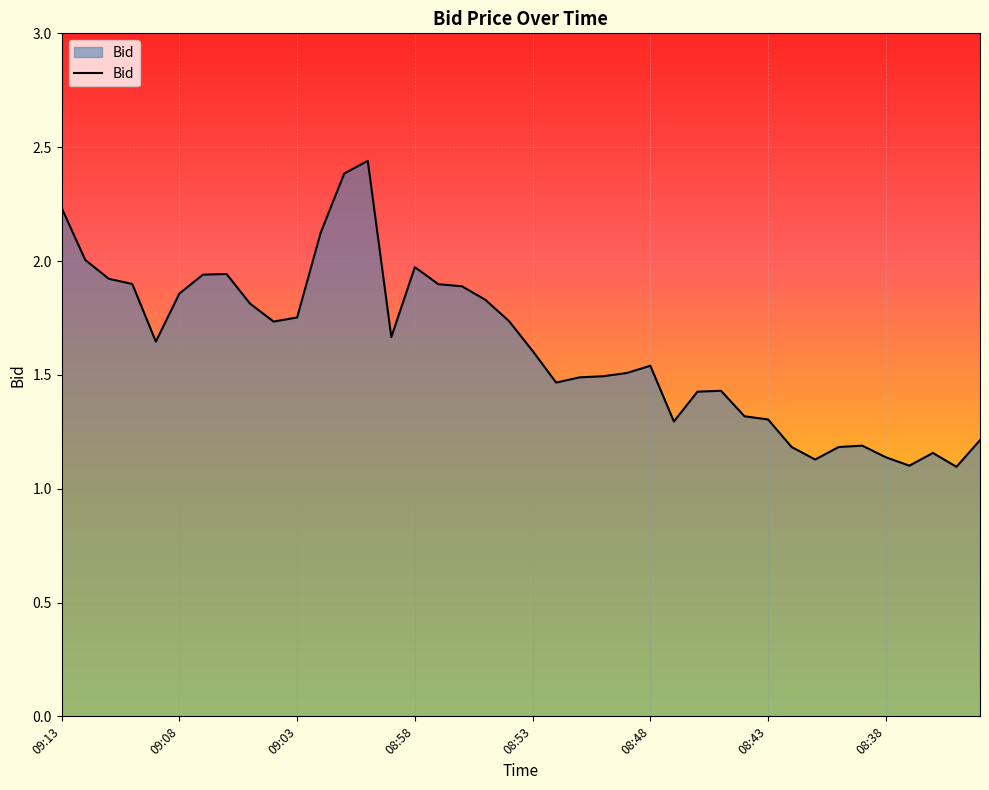

What is the difference between the maximum and minimum values?

1.3